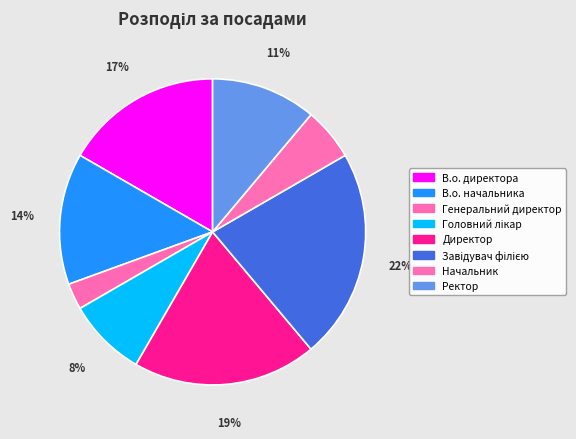

Count the number of slices in the pie.

8